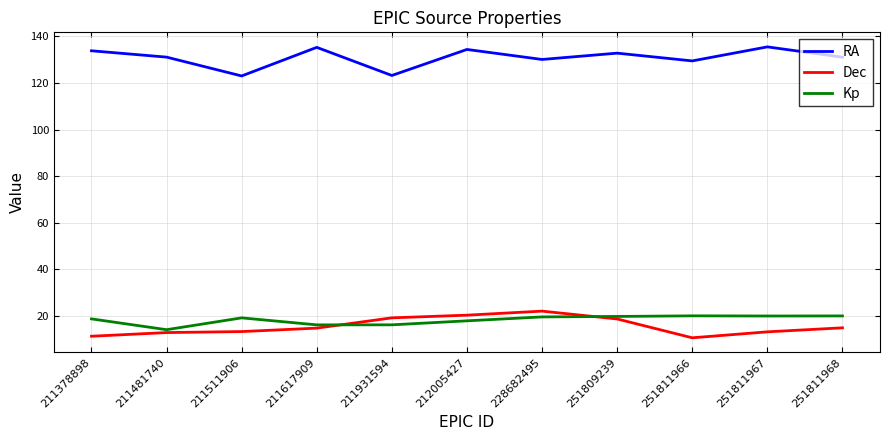

At 251811967, list the series in order from smallest to largest.

Dec, Kp, RA